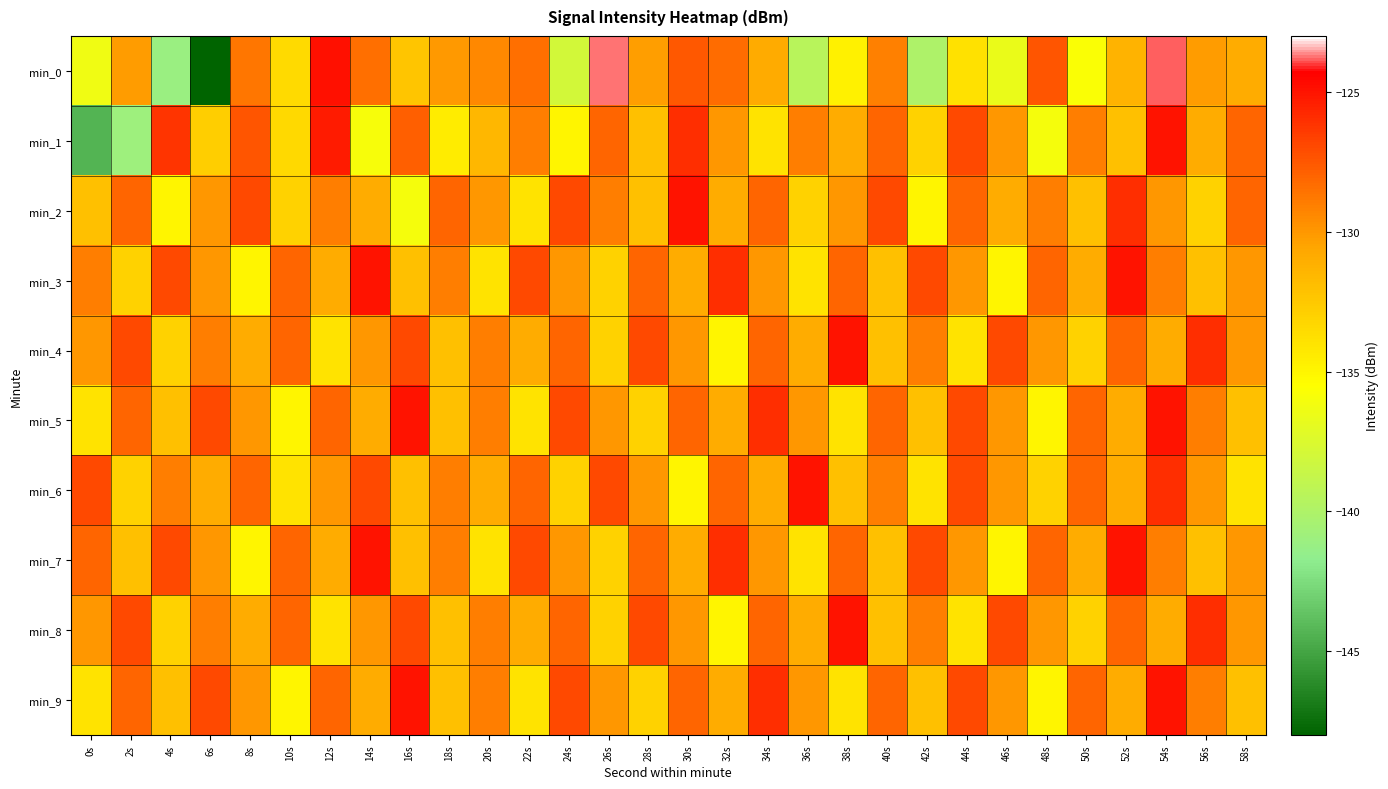

Reading left to right, what are all the values shown in this chart?

min_0: 0s=-136.3	2s=-130.2	4s=-141.1	6s=-148.0	8s=-128.7	10s=-133.5	12s=-124.9	14s=-128.4	16s=-132.3	18s=-130.0	20s=-129.4	22s=-128.4	24s=-138.0	26s=-123.7	28s=-130.3	30s=-127.5	32s=-128.3	34s=-130.9	36s=-139.5	38s=-134.8	40s=-129.1	42s=-140.1	44s=-133.9	46s=-136.6	48s=-127.4	50s=-135.8	52s=-131.4	54s=-123.9	56s=-130.1	58s=-131.0
min_1: 0s=-144.4	2s=-140.9	4s=-126.1	6s=-132.8	8s=-127.4	10s=-133.4	12s=-125.3	14s=-136.0	16s=-127.8	18s=-134.5	20s=-131.5	22s=-129.0	24s=-135.0	26s=-128.0	28s=-132.0	30s=-126.0	32s=-130.0	34s=-134.0	36s=-129.0	38s=-131.0	40s=-128.0	42s=-133.0	44s=-127.0	46s=-130.0	48s=-136.0	50s=-129.0	52s=-132.0	54s=-125.0	56s=-131.0	58s=-128.0
min_2: 0s=-132.0	2s=-128.0	4s=-135.0	6s=-130.0	8s=-127.0	10s=-133.0	12s=-129.0	14s=-131.0	16s=-136.0	18s=-128.0	20s=-130.0	22s=-134.0	24s=-127.0	26s=-129.0	28s=-132.0	30s=-125.0	32s=-131.0	34s=-128.0	36s=-133.0	38s=-130.0	40s=-127.0	42s=-135.0	44s=-128.0	46s=-131.0	48s=-129.0	50s=-132.0	52s=-126.0	54s=-130.0	56s=-133.0	58s=-128.0
min_3: 0s=-129.0	2s=-133.0	4s=-127.0	6s=-130.0	8s=-135.0	10s=-128.0	12s=-131.0	14s=-125.0	16s=-132.0	18s=-129.0	20s=-134.0	22s=-127.0	24s=-130.0	26s=-133.0	28s=-128.0	30s=-131.0	32s=-126.0	34s=-130.0	36s=-134.0	38s=-128.0	40s=-132.0	42s=-127.0	44s=-130.0	46s=-135.0	48s=-128.0	50s=-131.0	52s=-125.0	54s=-129.0	56s=-132.0	58s=-130.0
min_4: 0s=-130.0	2s=-127.0	4s=-133.0	6s=-129.0	8s=-131.0	10s=-128.0	12s=-134.0	14s=-130.0	16s=-127.0	18s=-132.0	20s=-129.0	22s=-131.0	24s=-128.0	26s=-133.0	28s=-127.0	30s=-130.0	32s=-135.0	34s=-128.0	36s=-131.0	38s=-125.0	40s=-132.0	42s=-129.0	44s=-134.0	46s=-127.0	48s=-130.0	50s=-133.0	52s=-128.0	54s=-131.0	56s=-126.0	58s=-130.0
min_5: 0s=-134.0	2s=-128.0	4s=-132.0	6s=-127.0	8s=-130.0	10s=-135.0	12s=-128.0	14s=-131.0	16s=-125.0	18s=-132.0	20s=-129.0	22s=-134.0	24s=-127.0	26s=-130.0	28s=-133.0	30s=-128.0	32s=-131.0	34s=-126.0	36s=-130.0	38s=-134.0	40s=-128.0	42s=-132.0	44s=-127.0	46s=-130.0	48s=-135.0	50s=-128.0	52s=-131.0	54s=-125.0	56s=-129.0	58s=-132.0
min_6: 0s=-127.0	2s=-133.0	4s=-129.0	6s=-131.0	8s=-128.0	10s=-134.0	12s=-130.0	14s=-127.0	16s=-132.0	18s=-129.0	20s=-131.0	22s=-128.0	24s=-133.0	26s=-127.0	28s=-130.0	30s=-135.0	32s=-128.0	34s=-131.0	36s=-125.0	38s=-132.0	40s=-129.0	42s=-134.0	44s=-127.0	46s=-130.0	48s=-133.0	50s=-128.0	52s=-131.0	54s=-126.0	56s=-130.0	58s=-134.0
min_7: 0s=-128.0	2s=-132.0	4s=-127.0	6s=-130.0	8s=-135.0	10s=-128.0	12s=-131.0	14s=-125.0	16s=-132.0	18s=-129.0	20s=-134.0	22s=-127.0	24s=-130.0	26s=-133.0	28s=-128.0	30s=-131.0	32s=-126.0	34s=-130.0	36s=-134.0	38s=-128.0	40s=-132.0	42s=-127.0	44s=-130.0	46s=-135.0	48s=-128.0	50s=-131.0	52s=-125.0	54s=-129.0	56s=-132.0	58s=-130.0
min_8: 0s=-130.0	2s=-127.0	4s=-133.0	6s=-129.0	8s=-131.0	10s=-128.0	12s=-134.0	14s=-130.0	16s=-127.0	18s=-132.0	20s=-129.0	22s=-131.0	24s=-128.0	26s=-133.0	28s=-127.0	30s=-130.0	32s=-135.0	34s=-128.0	36s=-131.0	38s=-125.0	40s=-132.0	42s=-129.0	44s=-134.0	46s=-127.0	48s=-130.0	50s=-133.0	52s=-128.0	54s=-131.0	56s=-126.0	58s=-130.0
min_9: 0s=-134.0	2s=-128.0	4s=-132.0	6s=-127.0	8s=-130.0	10s=-135.0	12s=-128.0	14s=-131.0	16s=-125.0	18s=-132.0	20s=-129.0	22s=-134.0	24s=-127.0	26s=-130.0	28s=-133.0	30s=-128.0	32s=-131.0	34s=-126.0	36s=-130.0	38s=-134.0	40s=-128.0	42s=-132.0	44s=-127.0	46s=-130.0	48s=-135.0	50s=-128.0	52s=-131.0	54s=-125.0	56s=-129.0	58s=-132.0